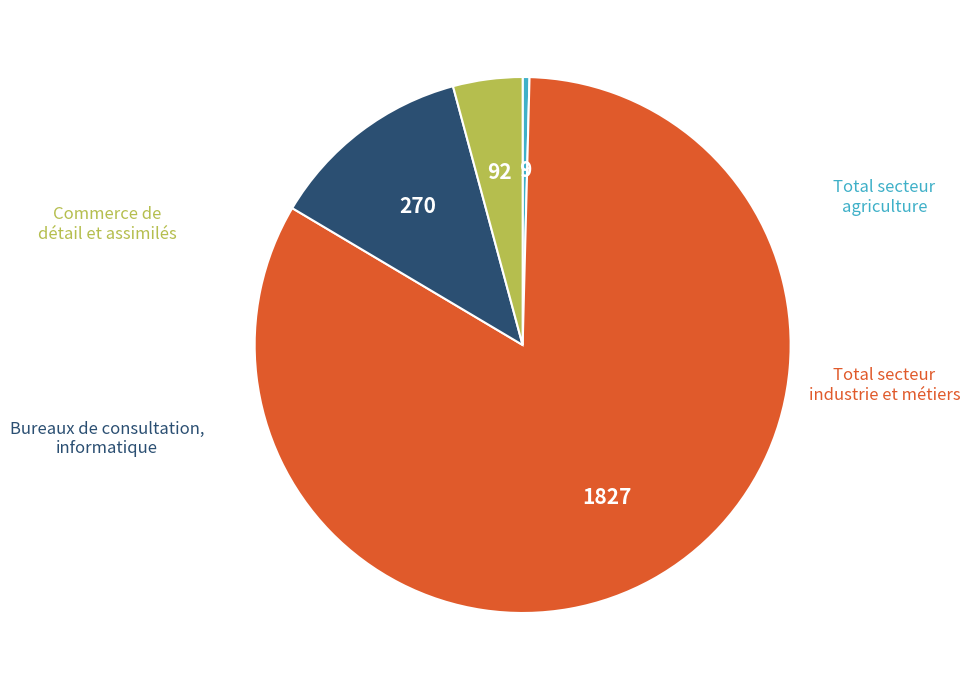

Does any single category account for the majority?

Yes